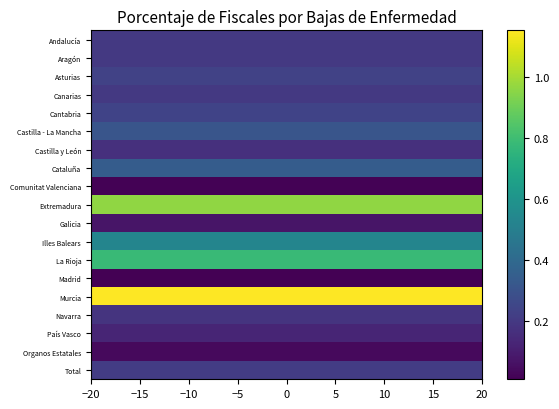

Count the number of categories in the chart.

20